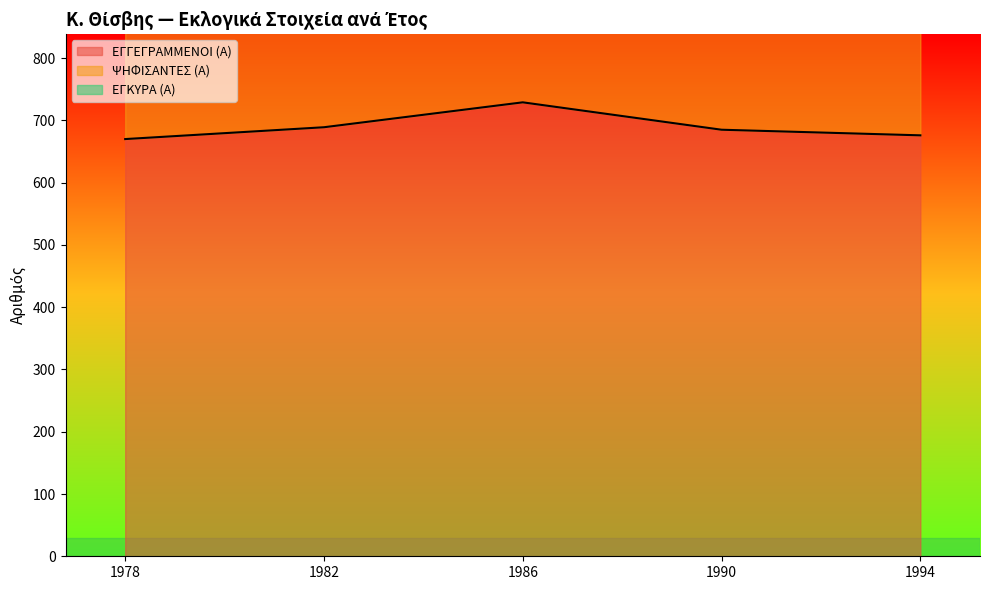

At which label does ΨΗΦΙΣΑΝΤΕΣ (Α) first exceed 1630?

1982